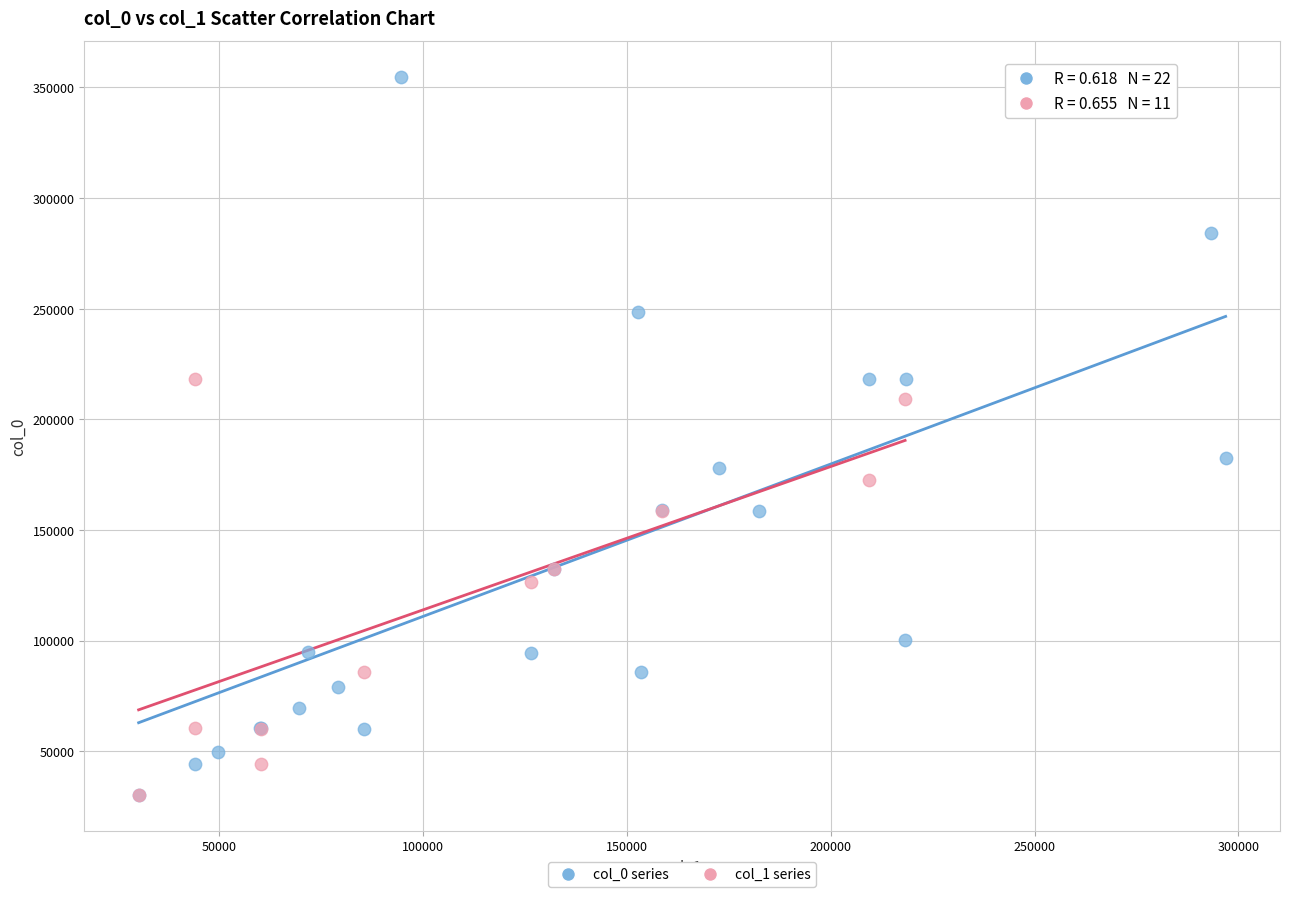

Which series reaches the maximum Y coordinate?

col_0 series